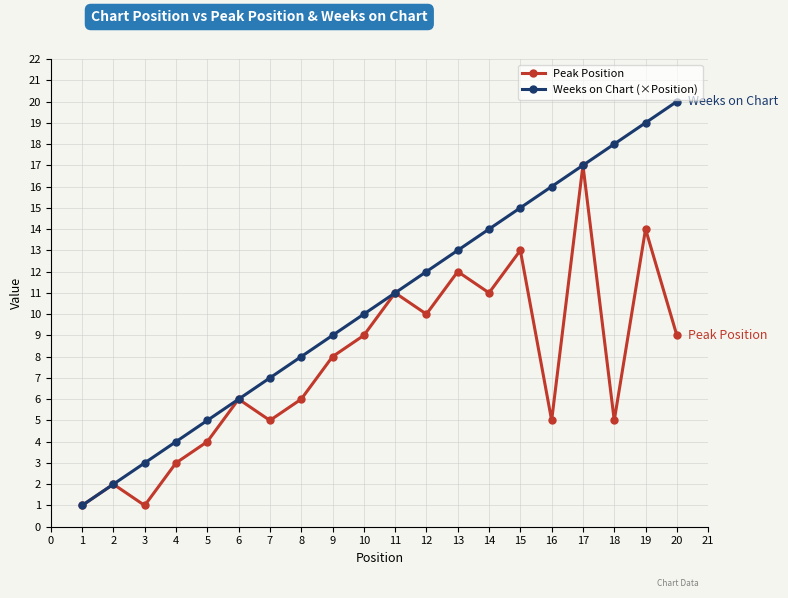

What is the difference between the Peak Position values at 5 and 1?

3